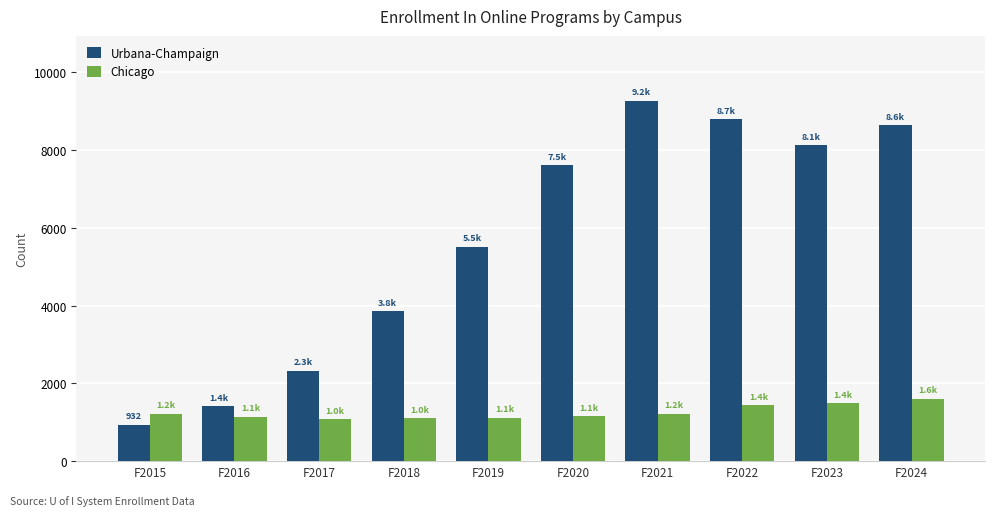

List the series in order of their peak value, lowest first.

Chicago, Urbana-Champaign